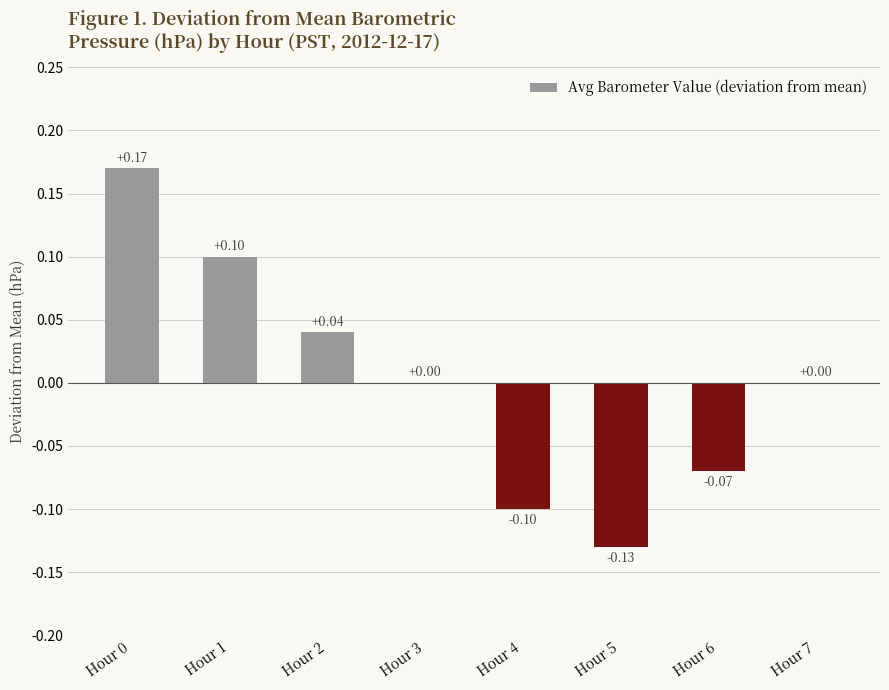

Between Hour 5 and Hour 7, which is larger?

Hour 7